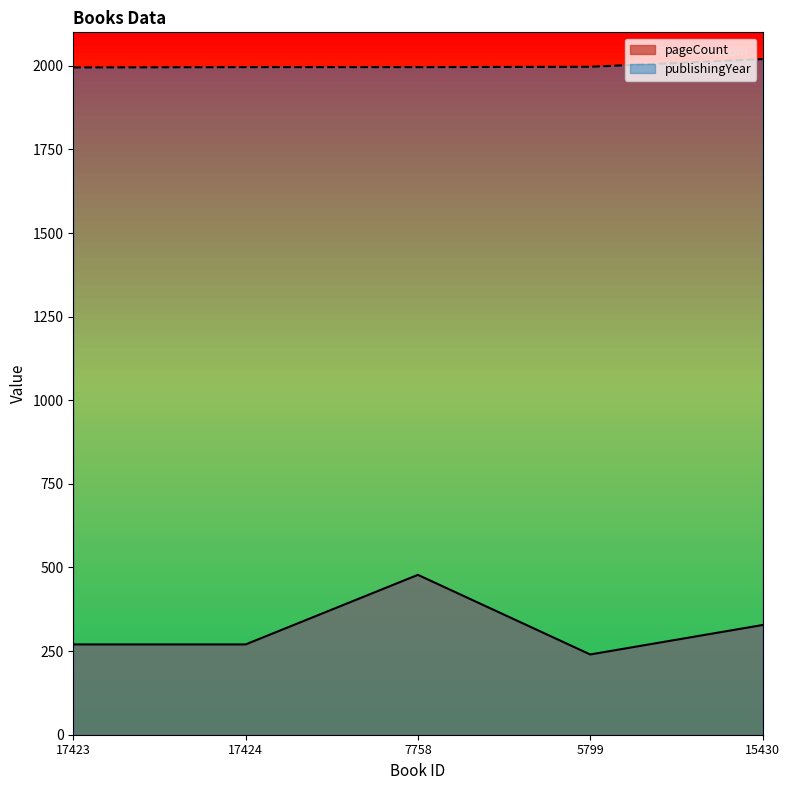

How many data points in publishingYear are less than 1996?

1